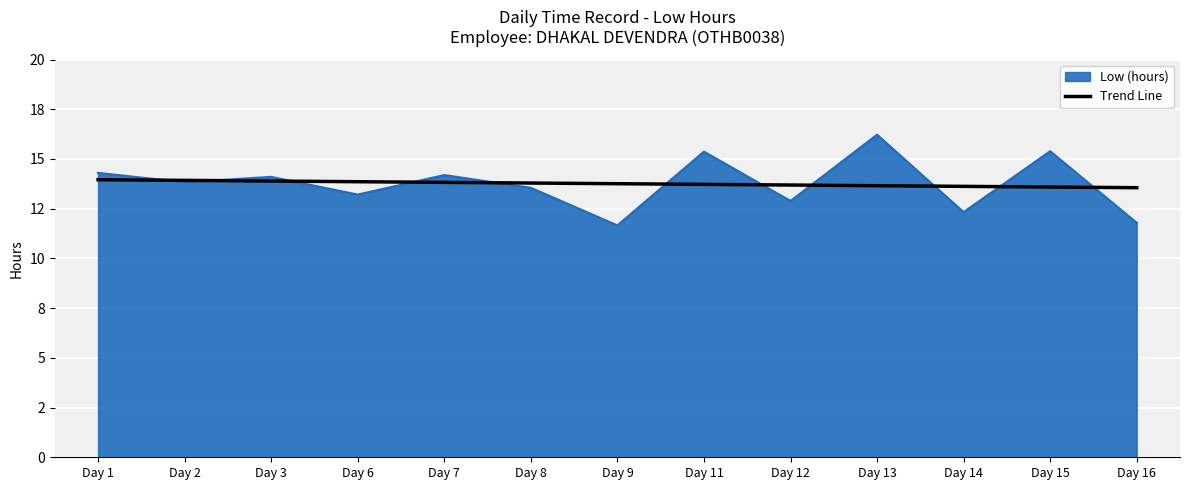

Does the chart display data point markers on the line(s)?

No